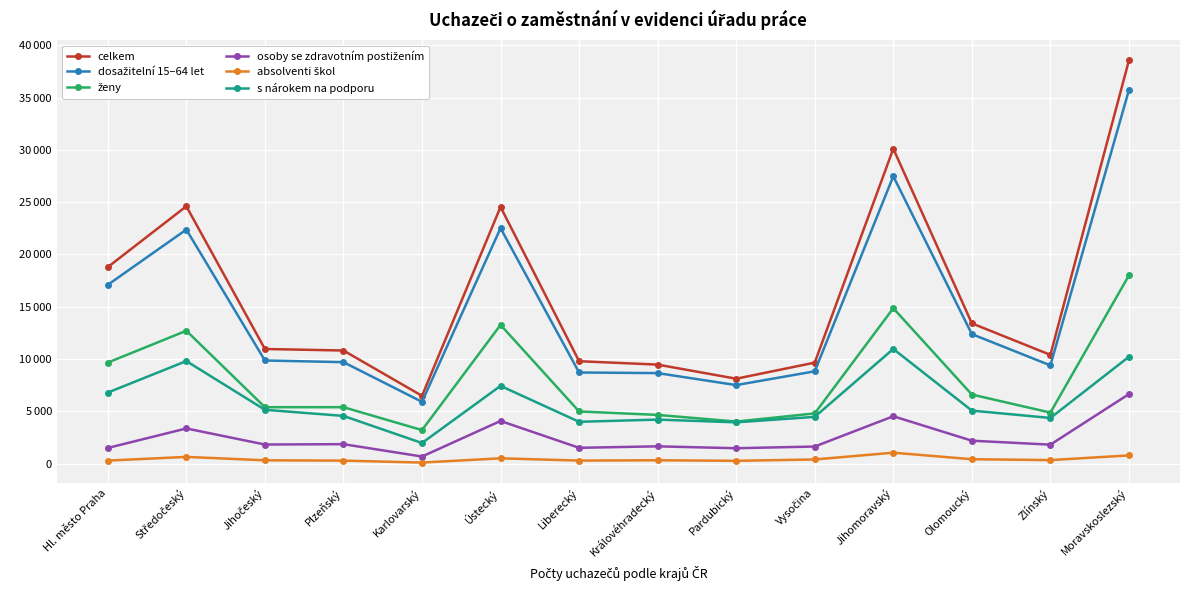

True or false: absolventi škol and s nárokem na podporu cross at least once.

False